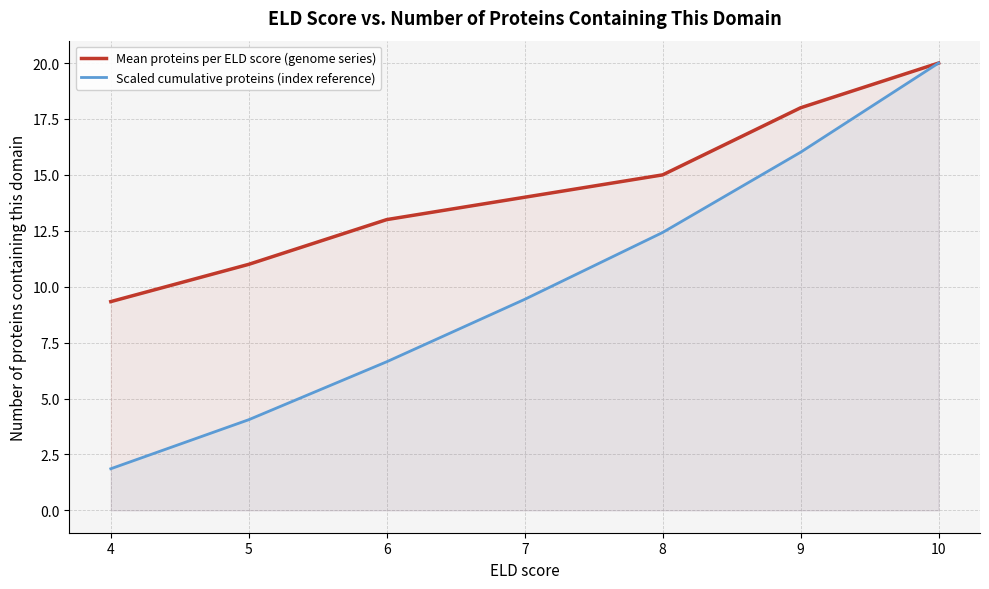

The value of Mean proteins per ELD score (genome series) at 8 is 6.0. True or false?

False